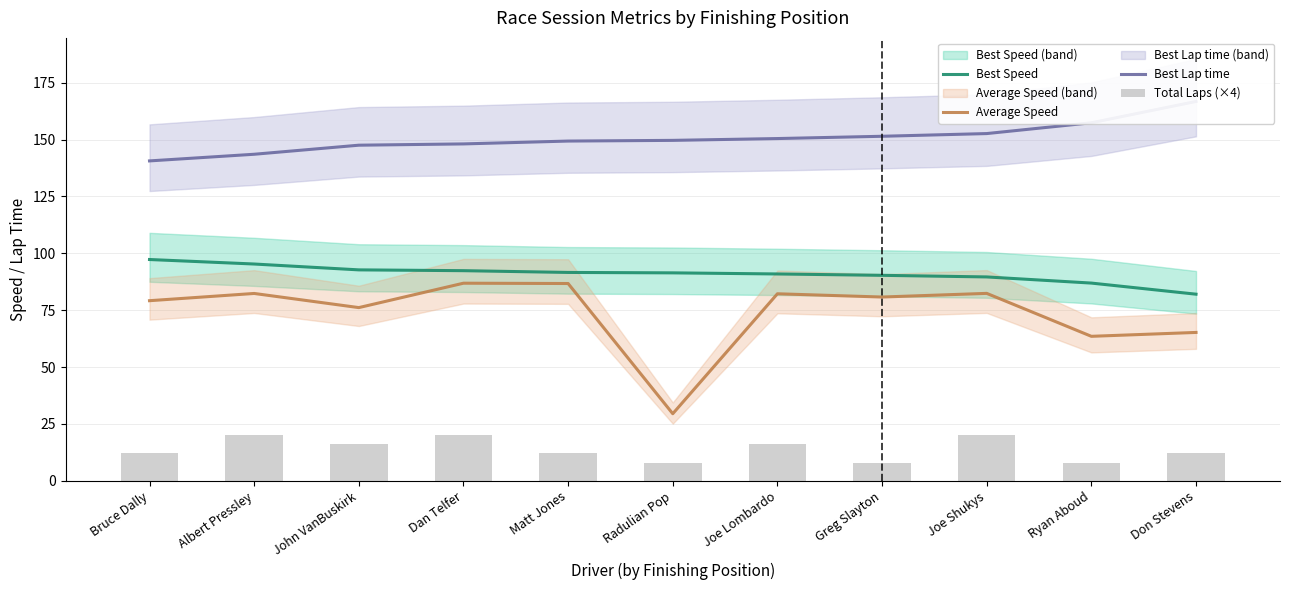

What is the sum of the Average Speed values at Dan Telfer and John VanBuskirk?

163.0